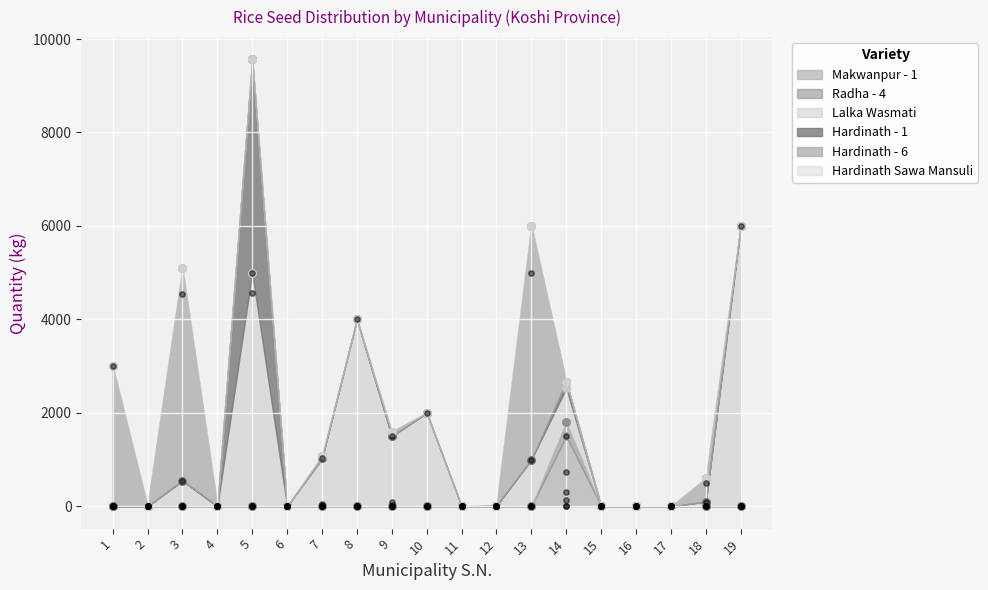

Is the value of Lalka Wasmati at 17 greater than the value of Hardinath - 1 at 14?

No